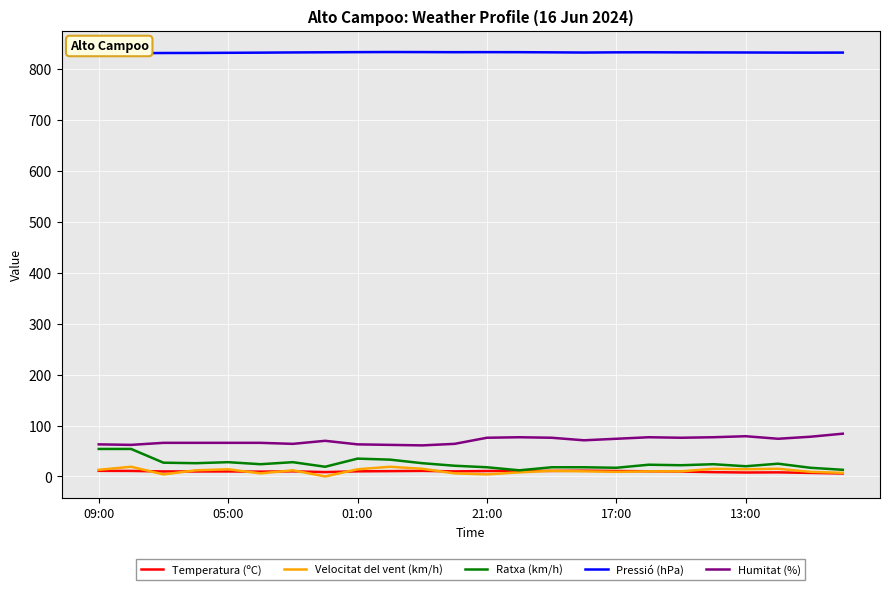

What is the greatest value displayed?

834.0